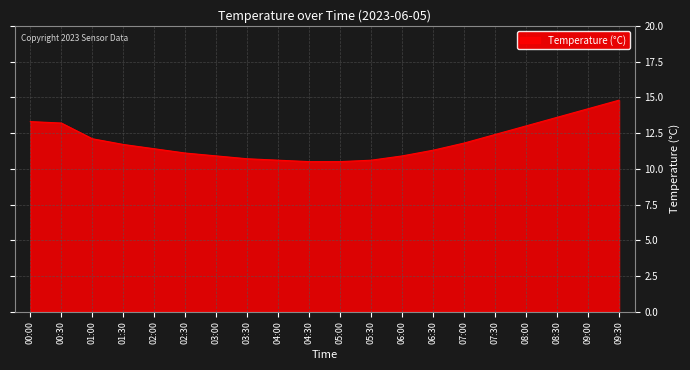

Is it true that the value at 05:30 is 6.5?

False